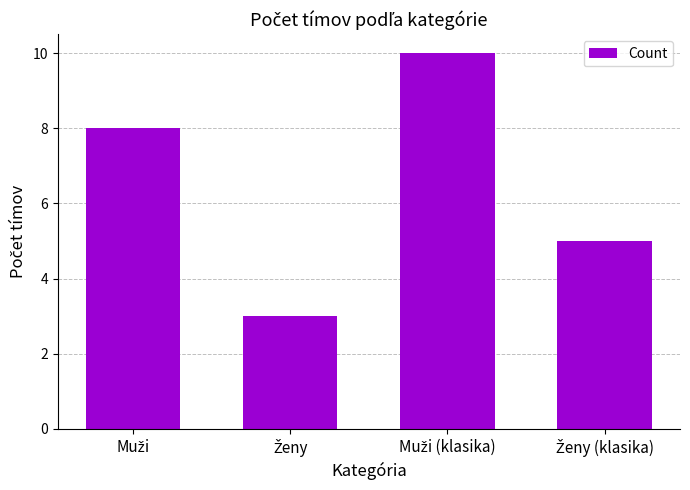

What is the smallest value displayed?

3